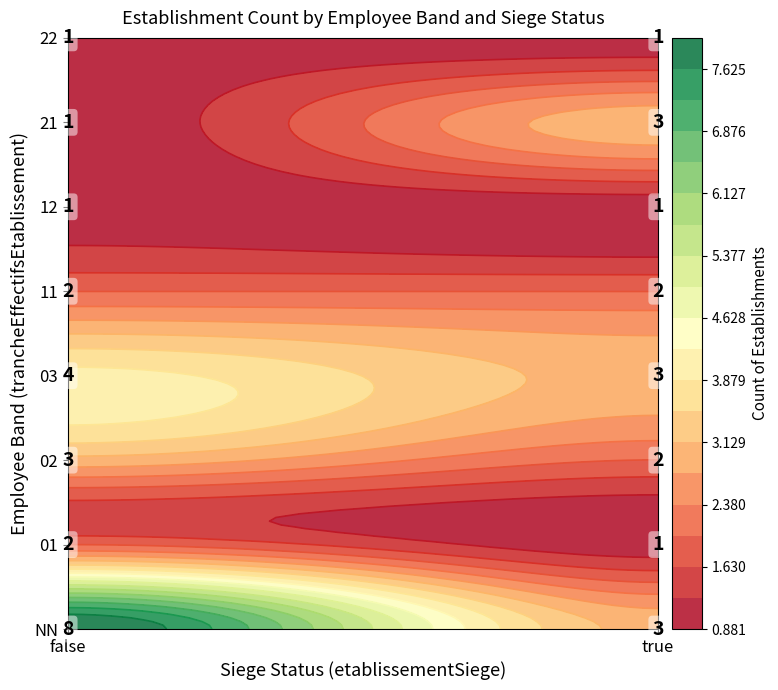

What is the sum of all values?

38